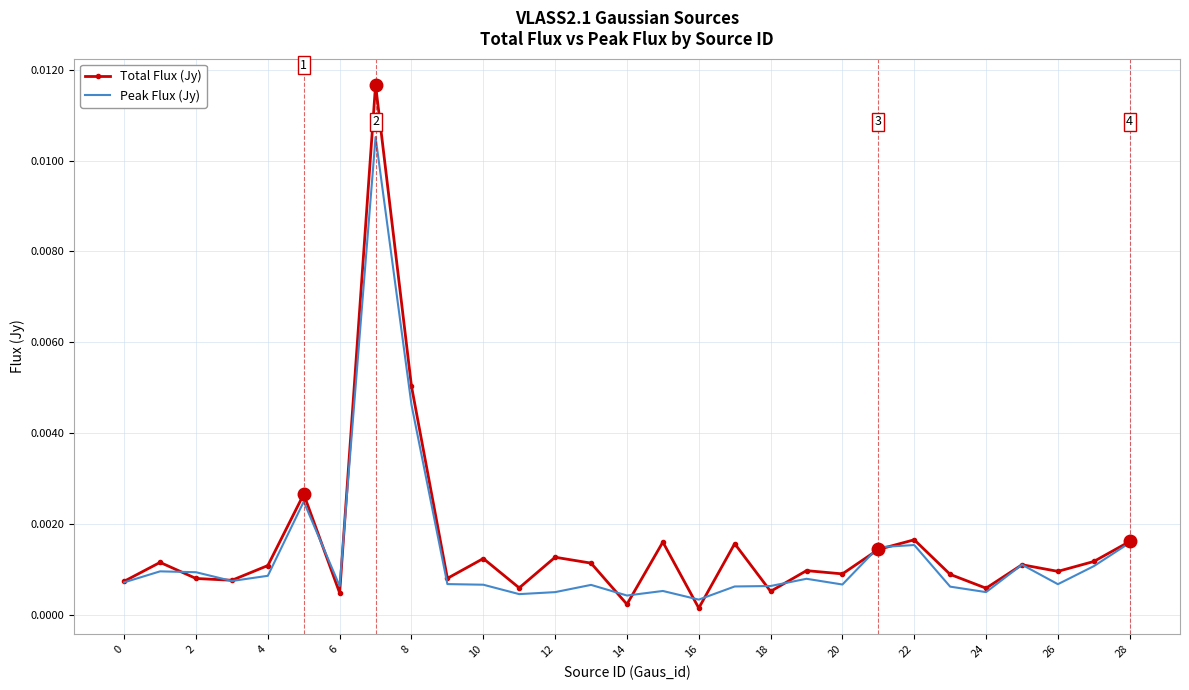

What are all the series names shown in the legend?

Total Flux (Jy), Peak Flux (Jy)